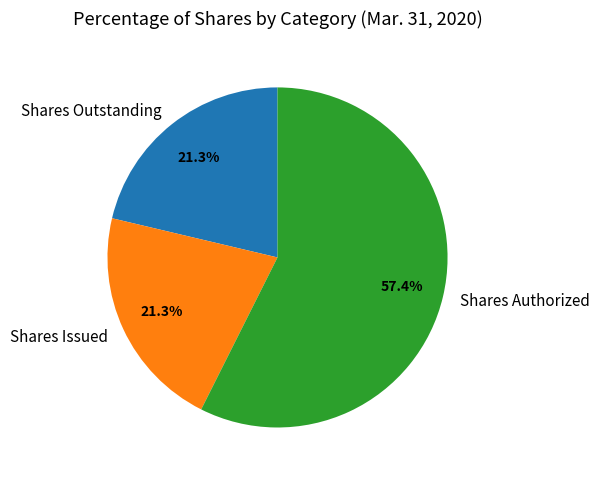

Approximately how many times larger is the value at Shares Issued compared to Shares Outstanding?

1.0